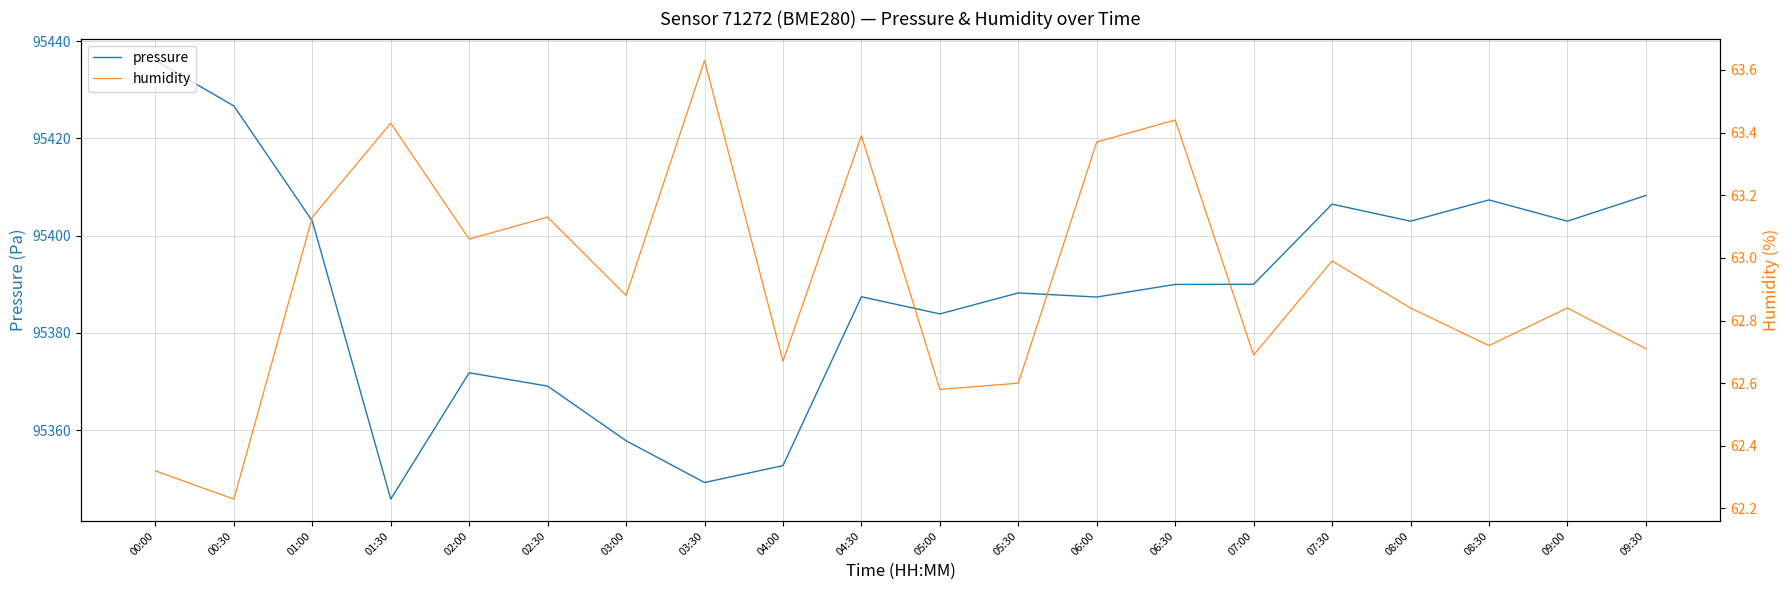

True or false: humidity and pressure intersect in this chart.

False